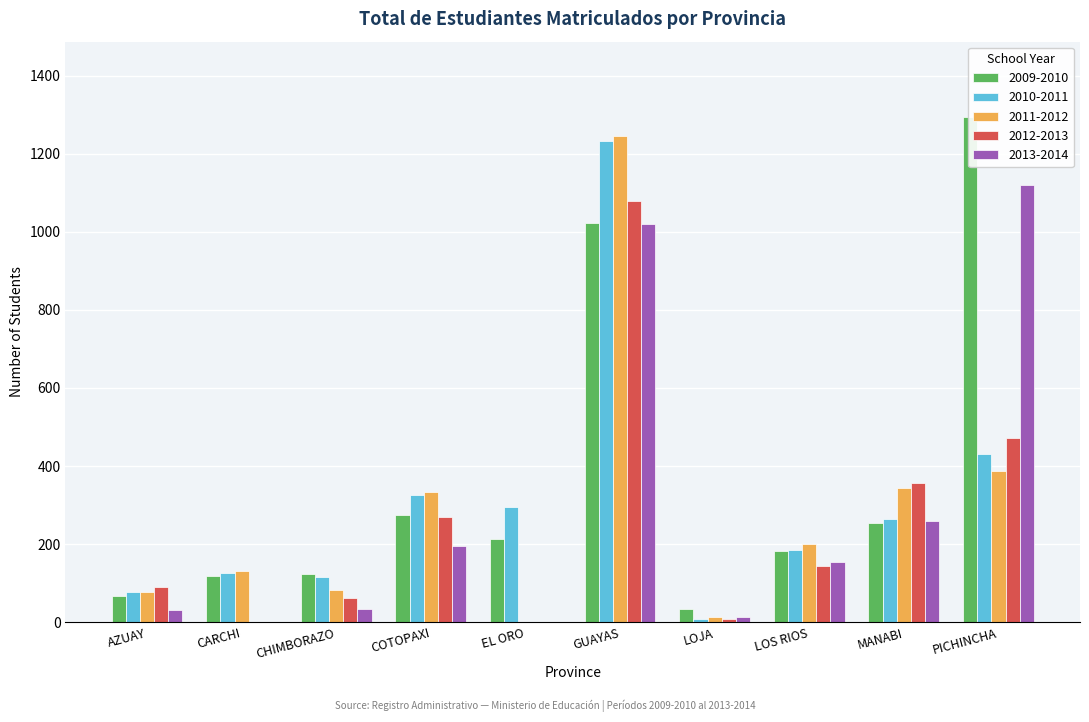

What is the value of the 2012-2013 bar at the 8th from the left?

145